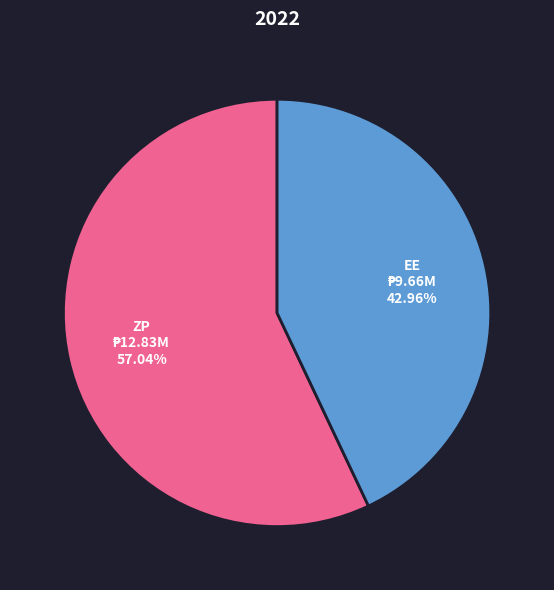

How many slices are in this pie chart?

2